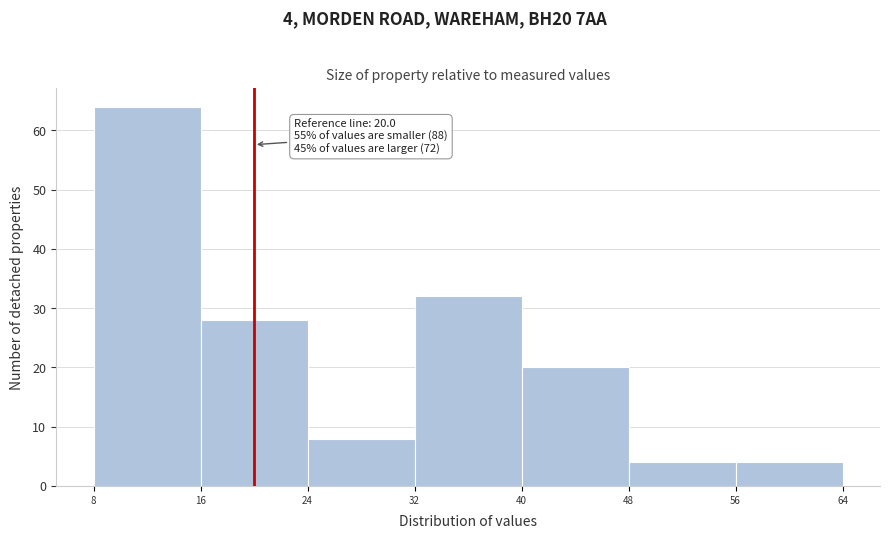

Which range on the x-axis has the tallest bar?

8 to 16